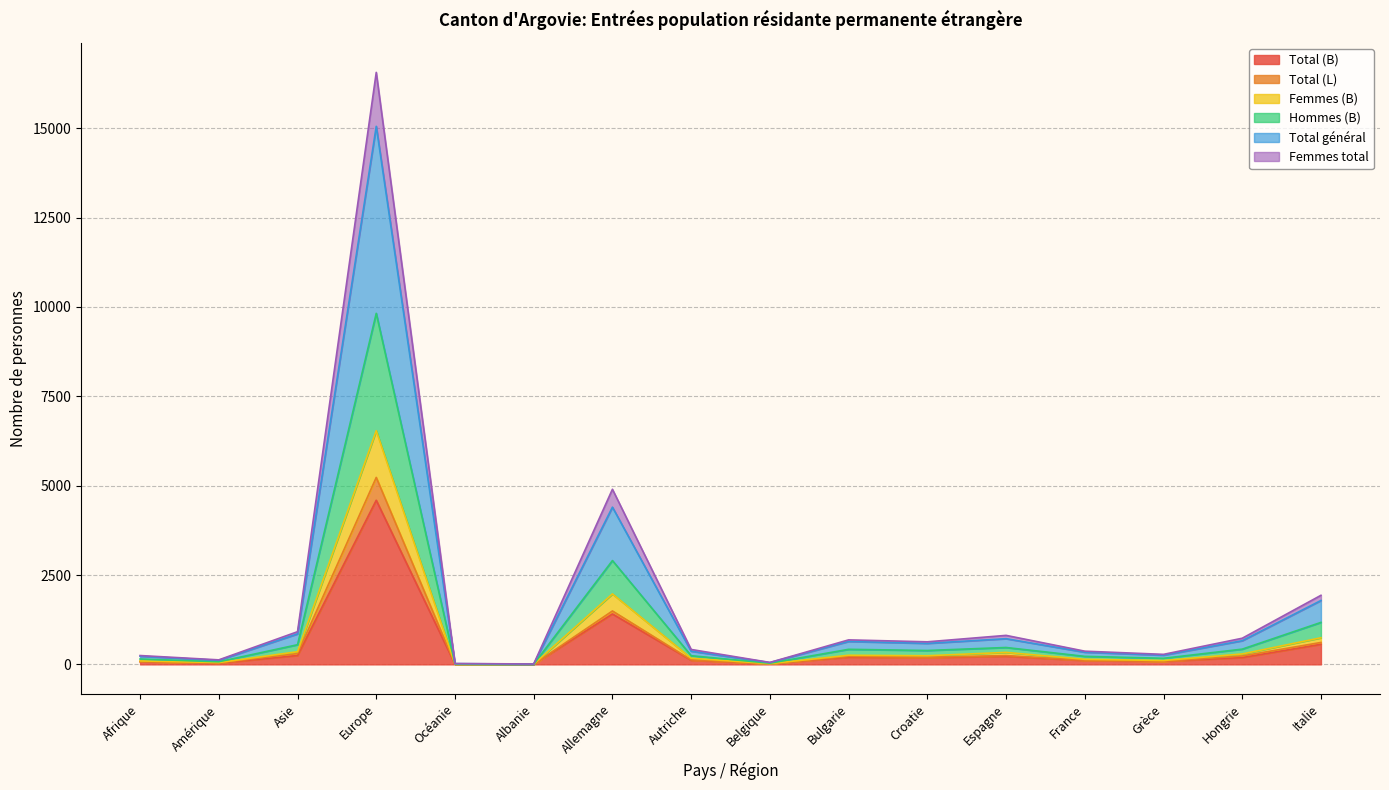

At which category does Total (B) reach its first local peak?

Europe